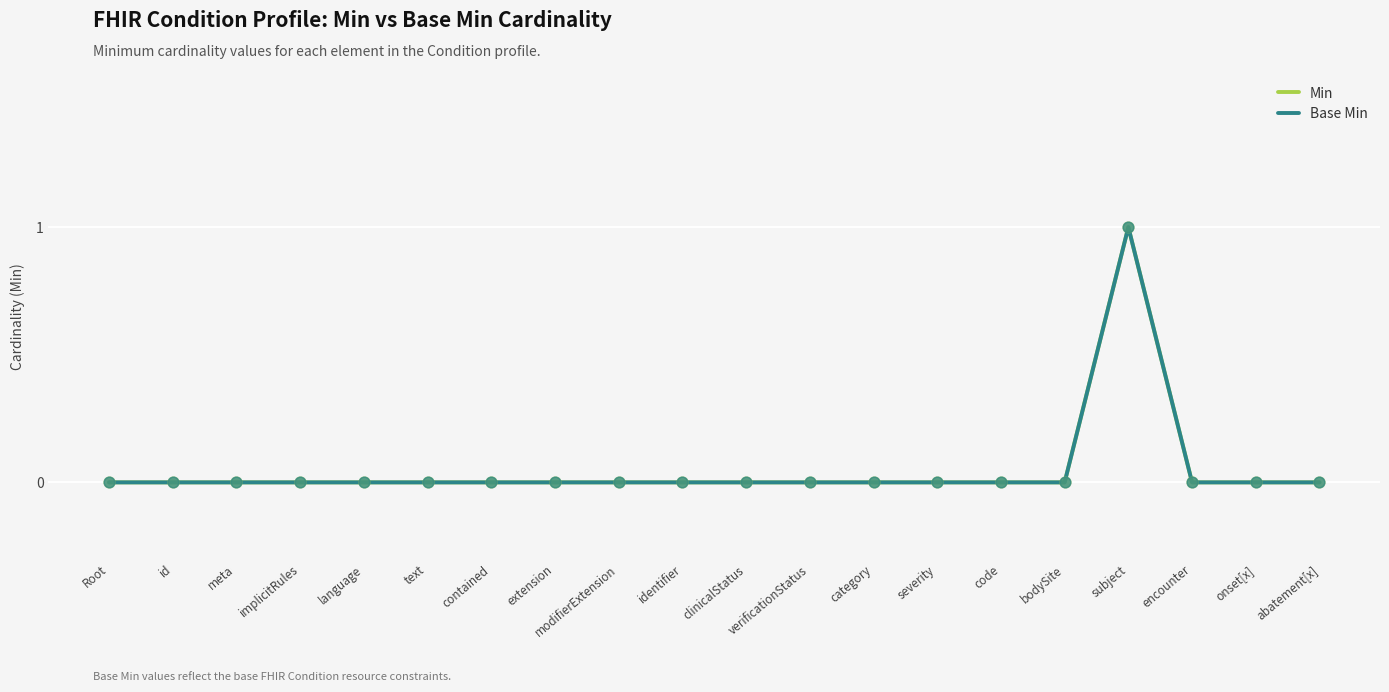

At which category is the sum across all series the highest?

subject